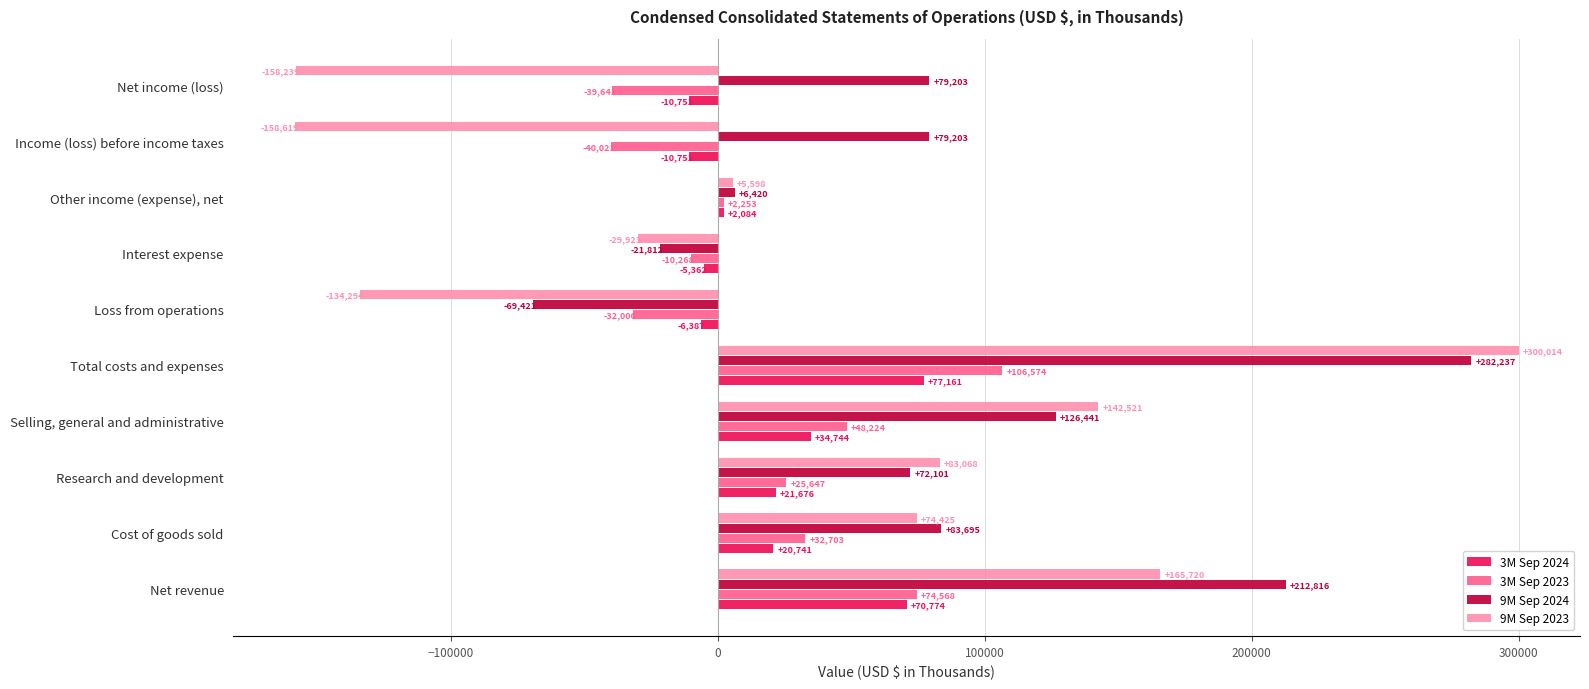

Read the 3M Sep 2024 value at Interest expense, to the nearest 10.

-5360